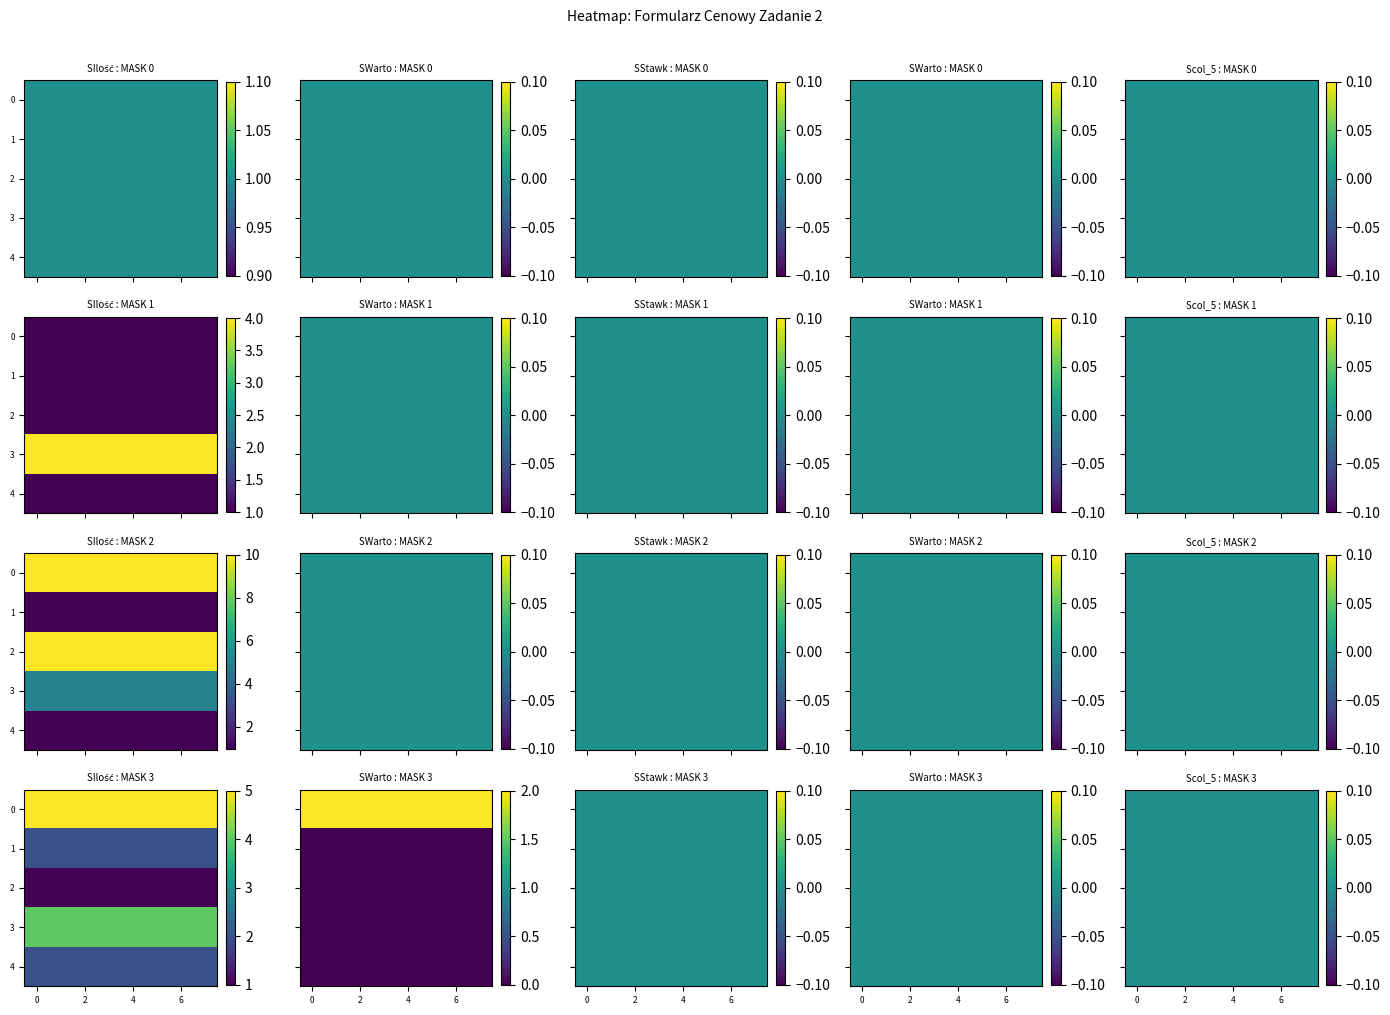

True or false: latarki has a value of 1 at 2.

False